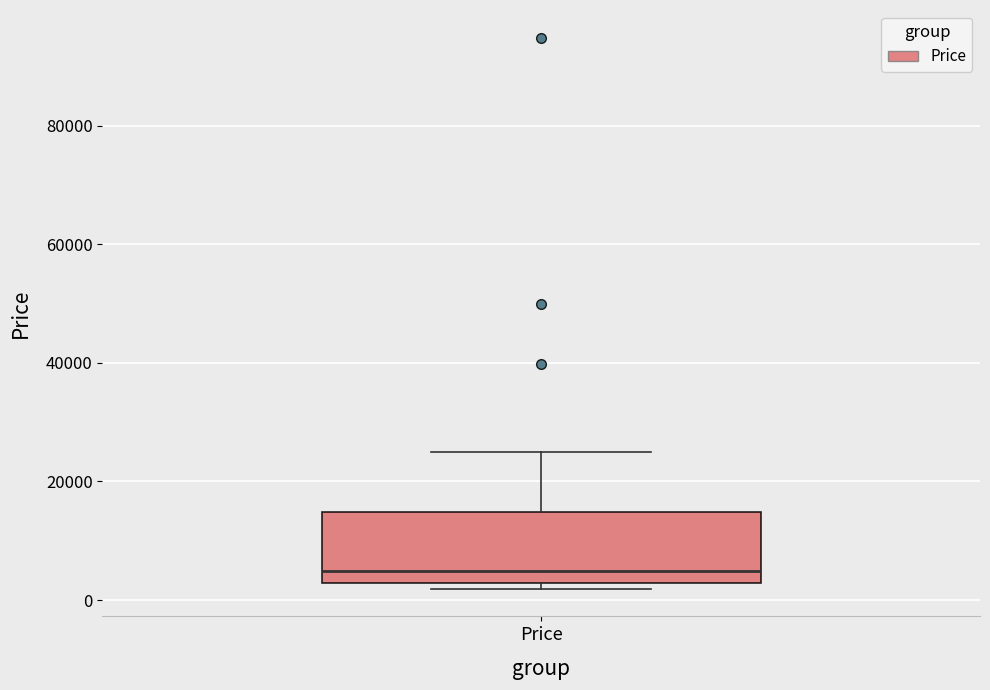

Read this box plot against the y-axis: the position of the median line, the range covered by the box, and the ends of both whiskers. The values are not printed on the chart, so give them approximately, as read against the axis.

median 4000, box 2000 to 14000, whiskers 2000 (just below the box's lower edge) to 24000